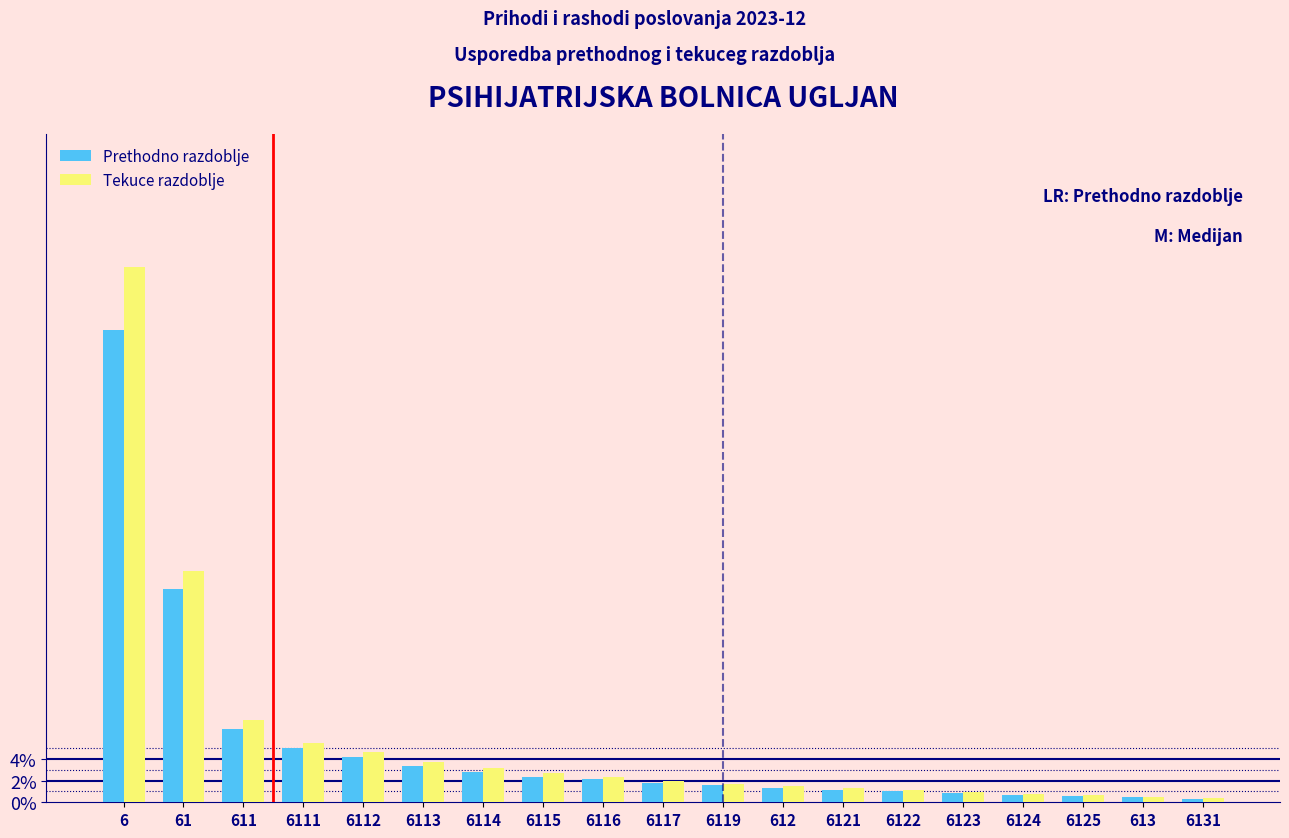

Which category has the highest value across all series?

6